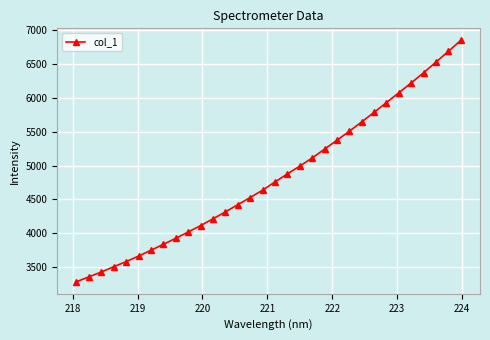

What is the value of the 5th point from the left?

3584.2